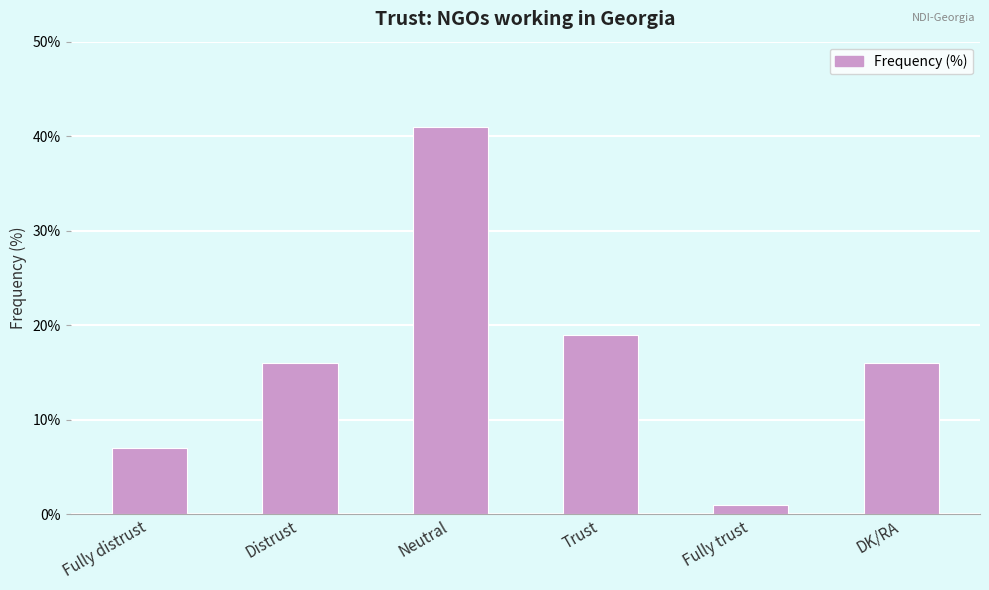

What position from the left is Neutral?

3